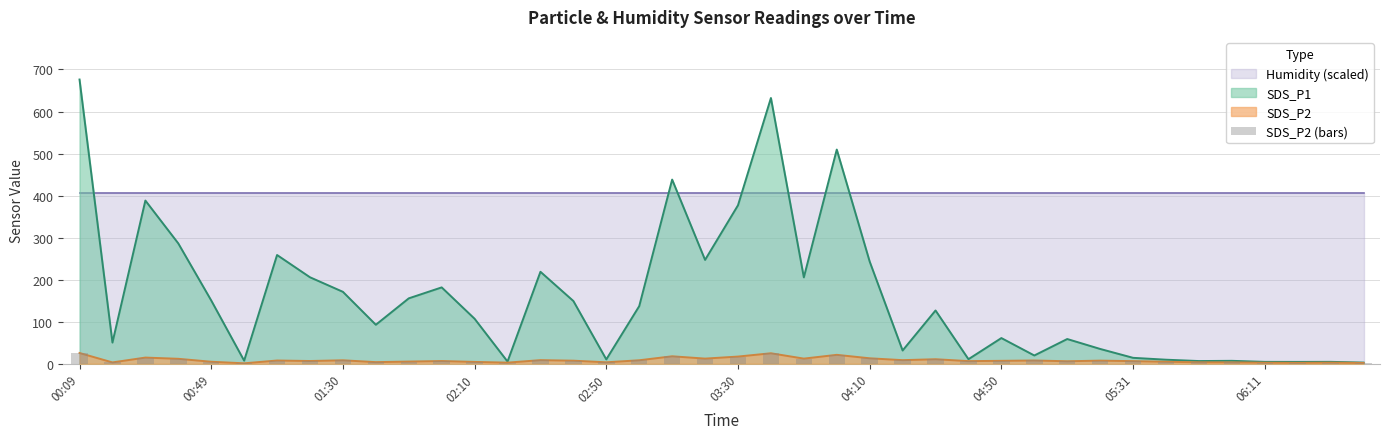

Count the number of categories in the chart.

40